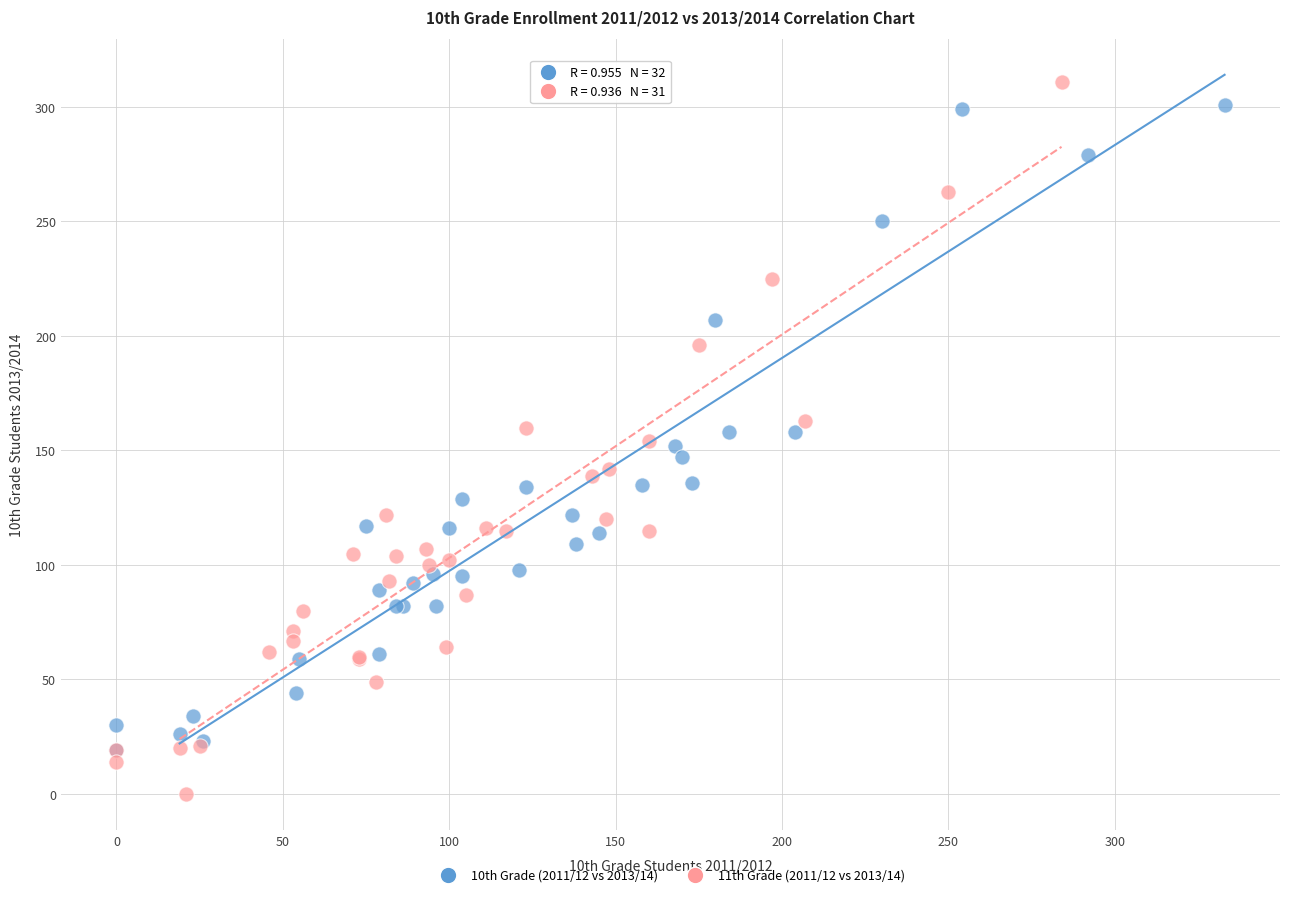

Which series contains the lowest Y value?

11th Grade (2011/12 vs 2013/14)